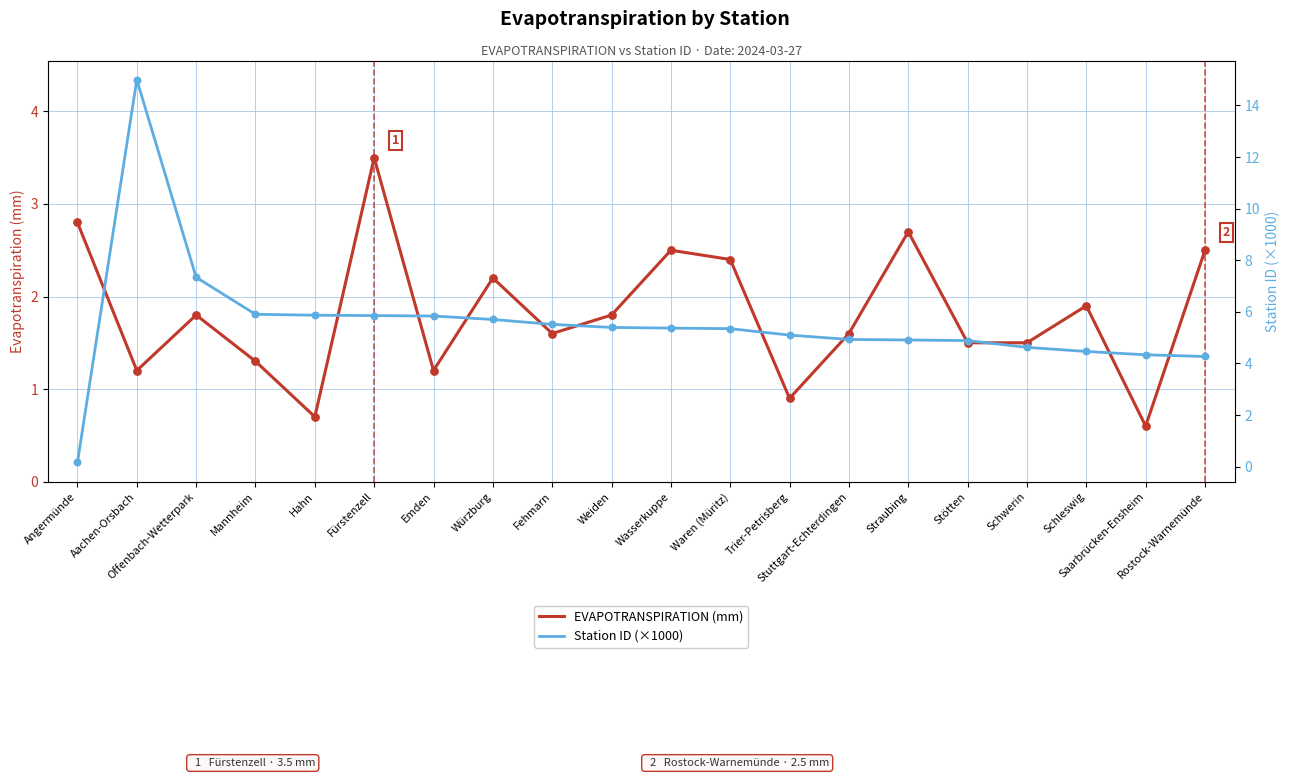

At which category is the sum across all series the highest?

Aachen-Orsbach